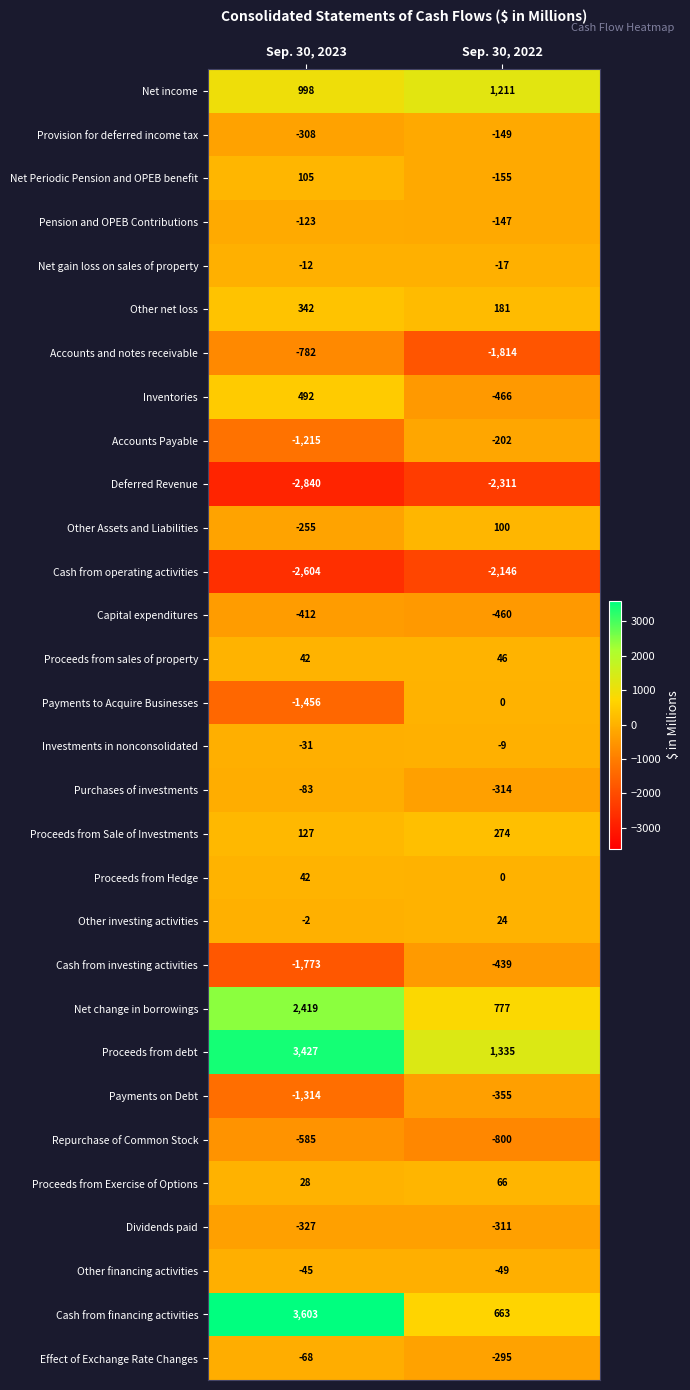

What is the approximate value of Inventories at Sep. 30, 2022, to the nearest 10?

-470